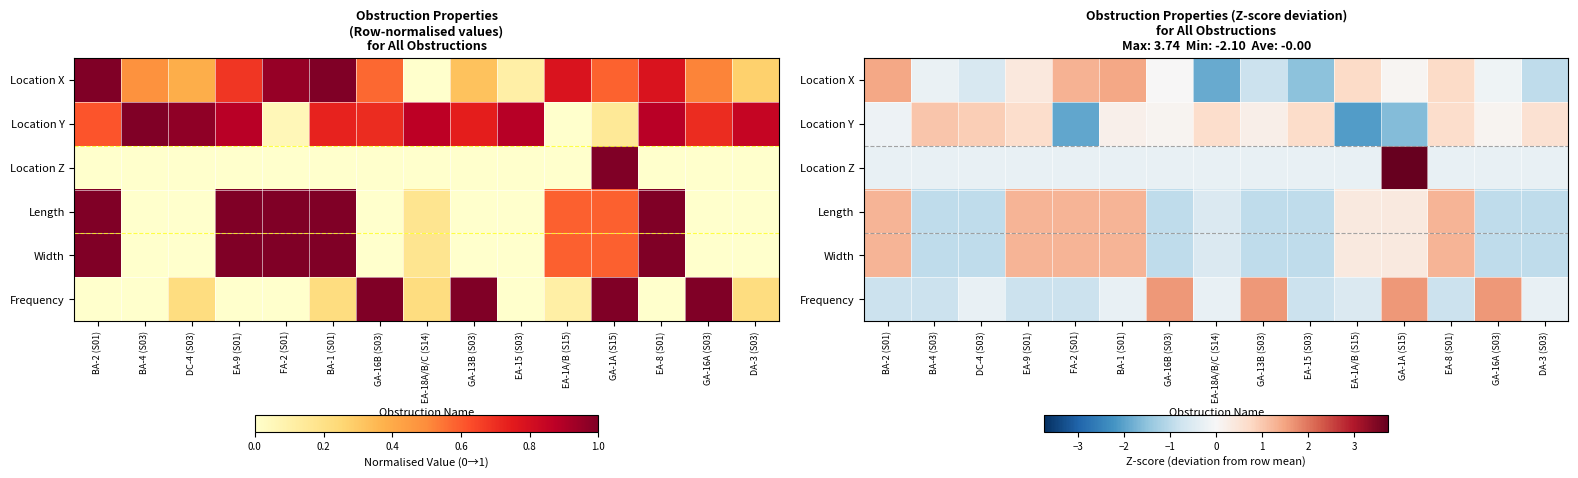

Which series changed the most between EA-9 (S01) and EA-8 (S01)?

Location X